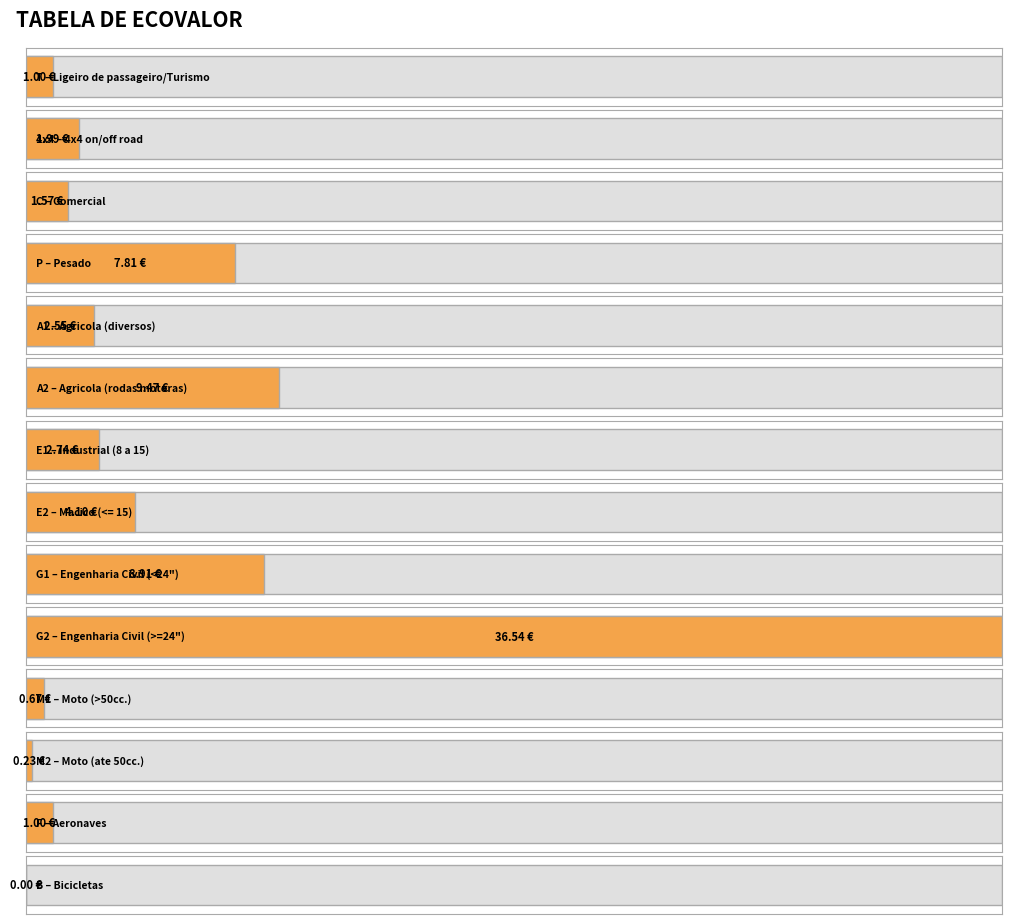

Reading left to right, transcribe all the data shown in this chart.

1.0	2.0	1.6	7.8	2.5	9.5	2.7	4.1	8.9	36.5	0.7	0.2	1.0	0.0